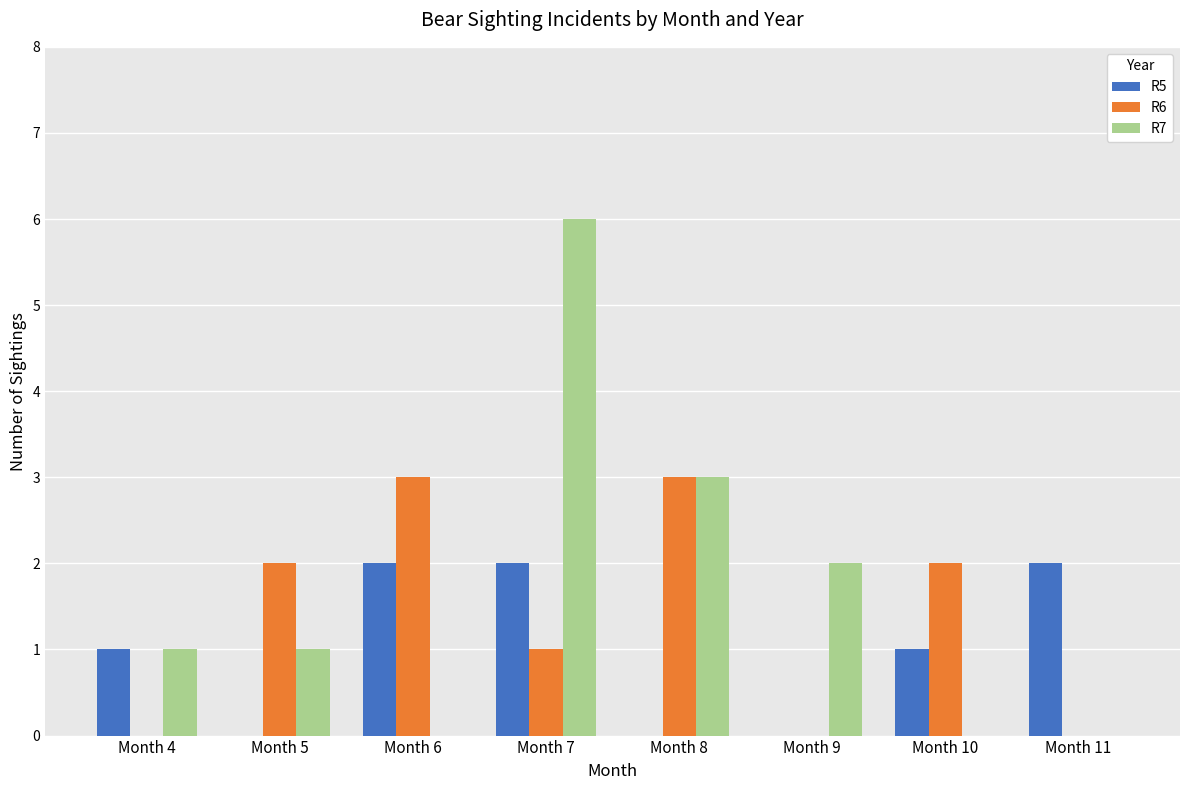

Count the R5 values in the range 0 to 2.

8